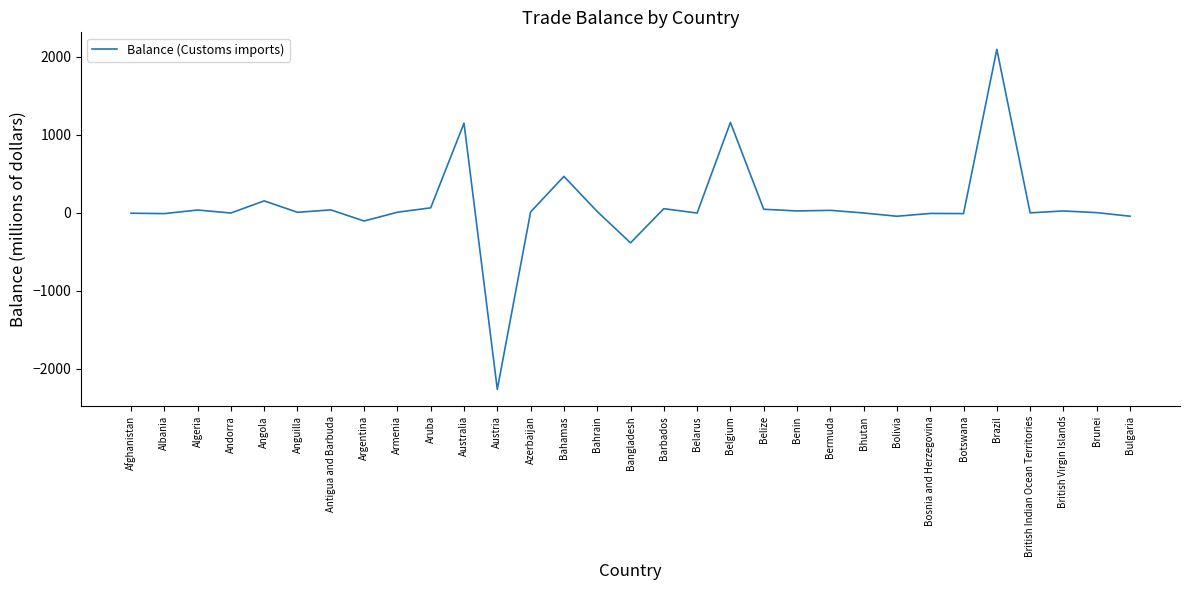

Count the number of values greater than 9.

16